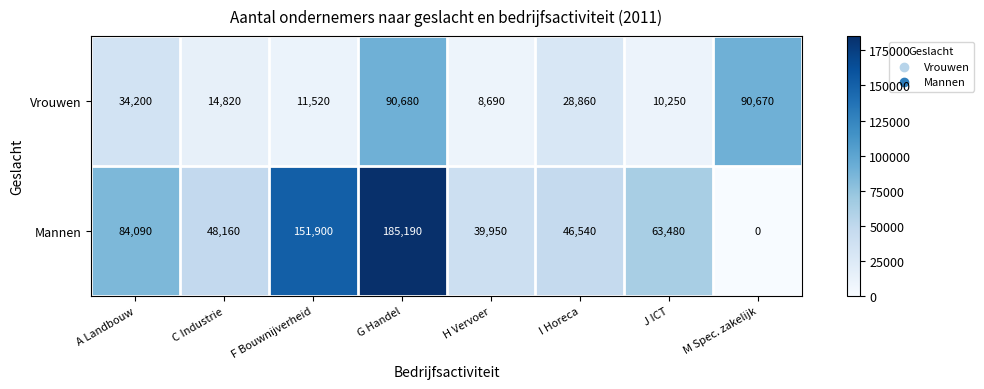

What is the spread (max minus min) of values at C Industrie?

33340